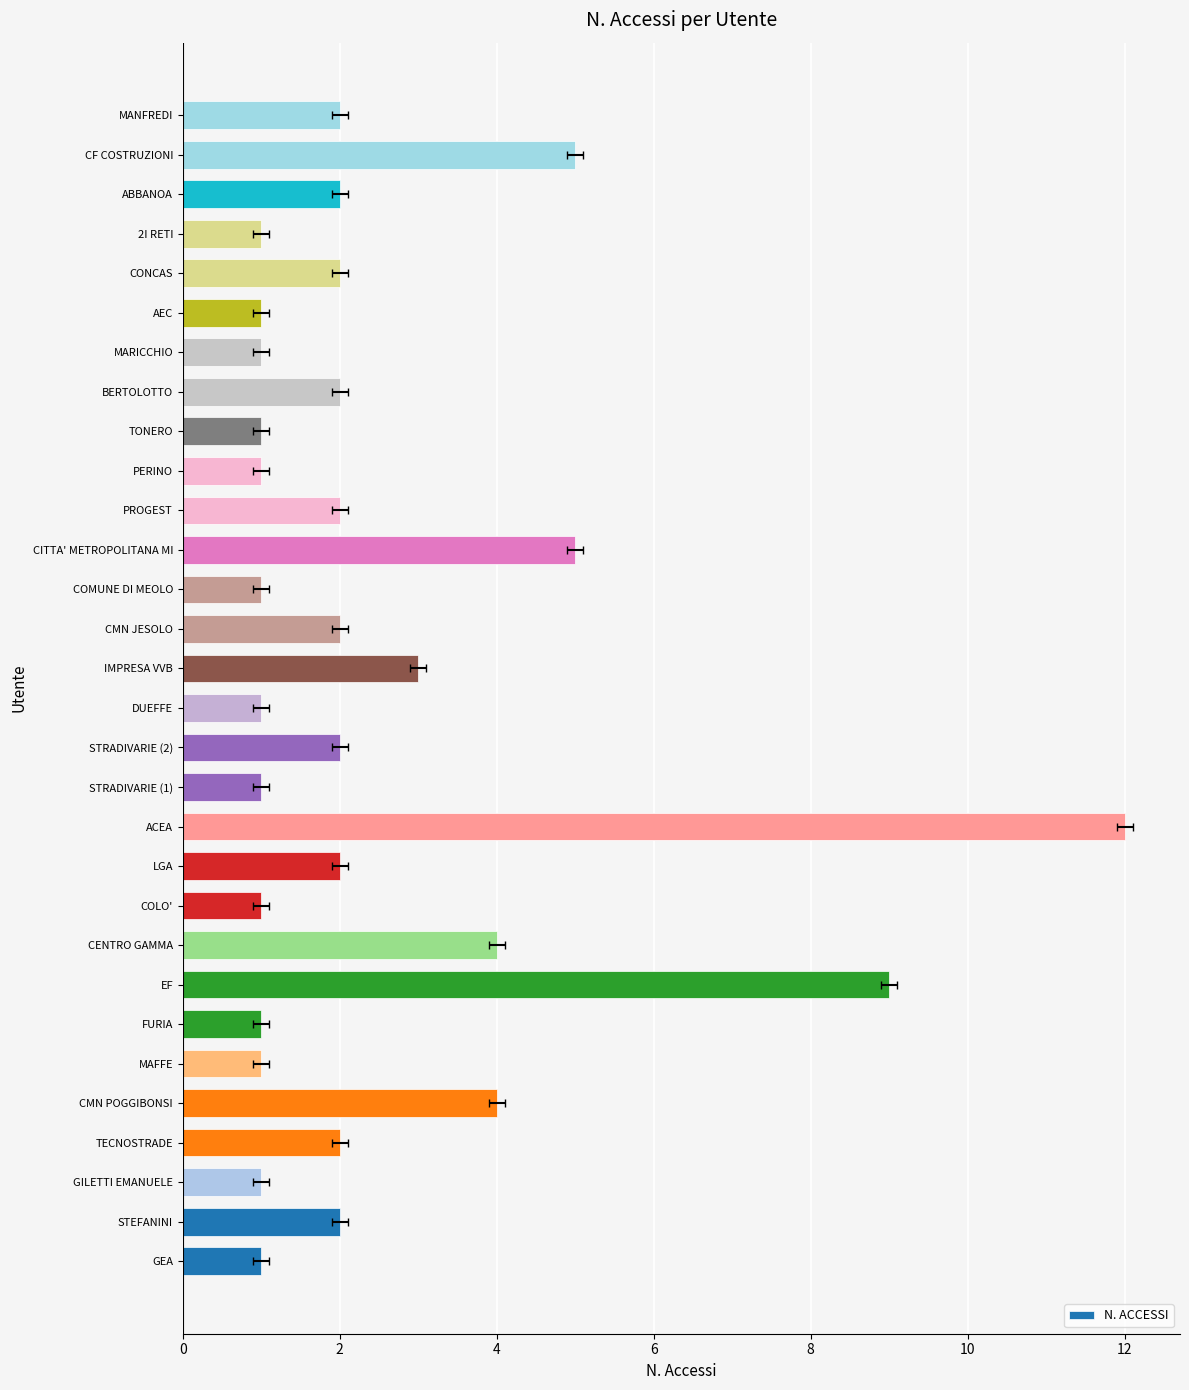

What is the change in value from COLO' to CONCAS?

+1